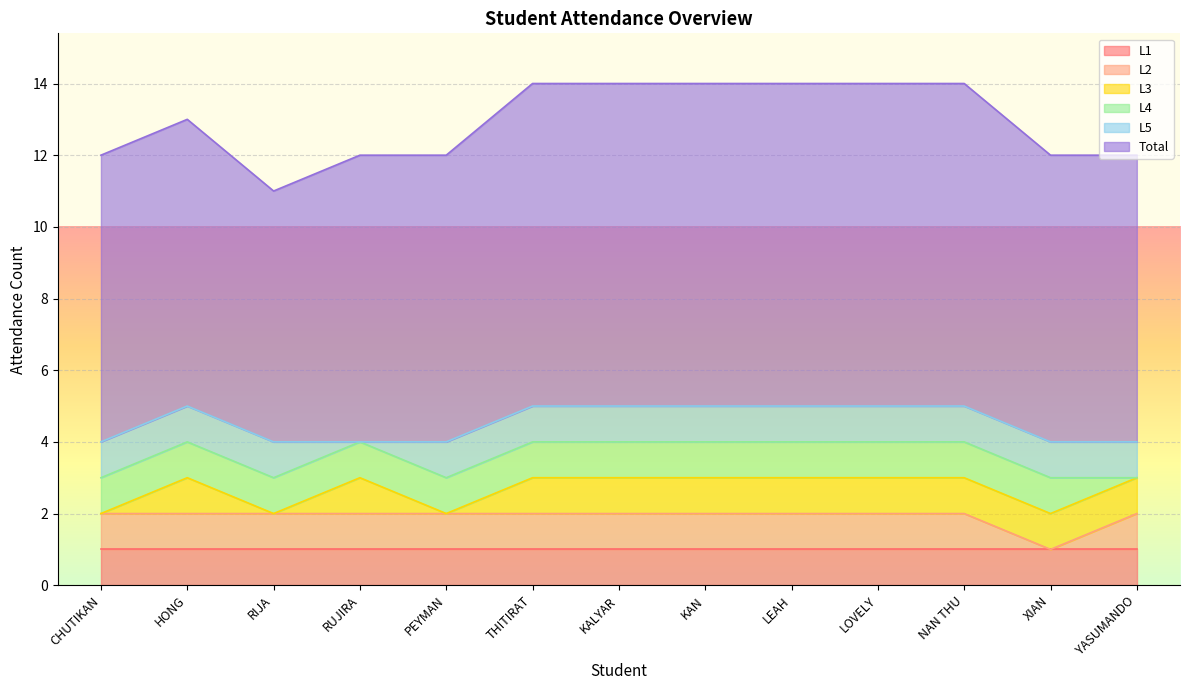

Which series has the largest total across all categories?

Total